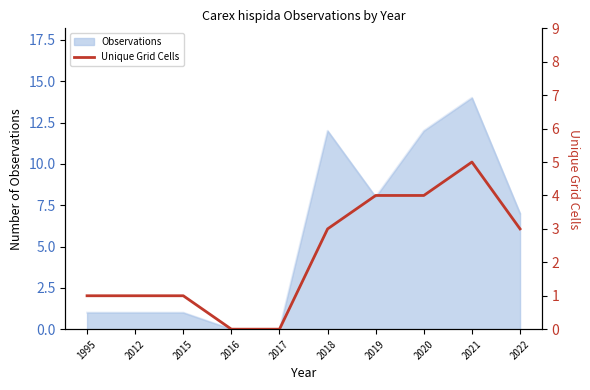

What is the average value?

2